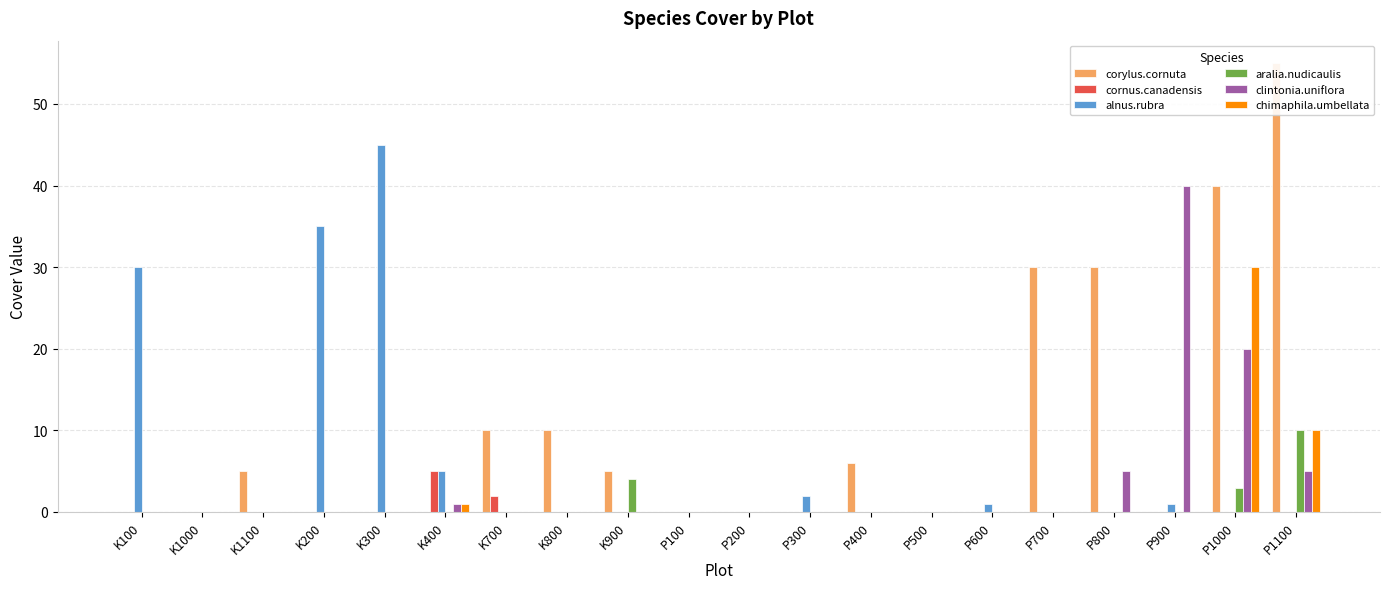

Which has a higher value, K400 or P500?

K400